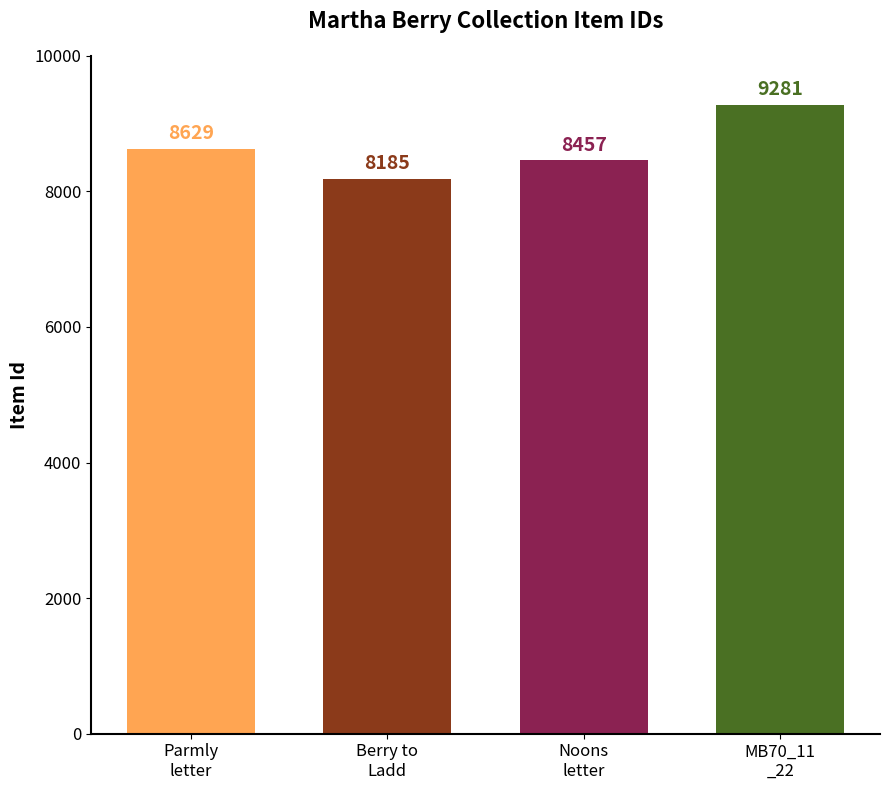

What position from the left is Lucy W. Parmly thanks Martha Berry?

1